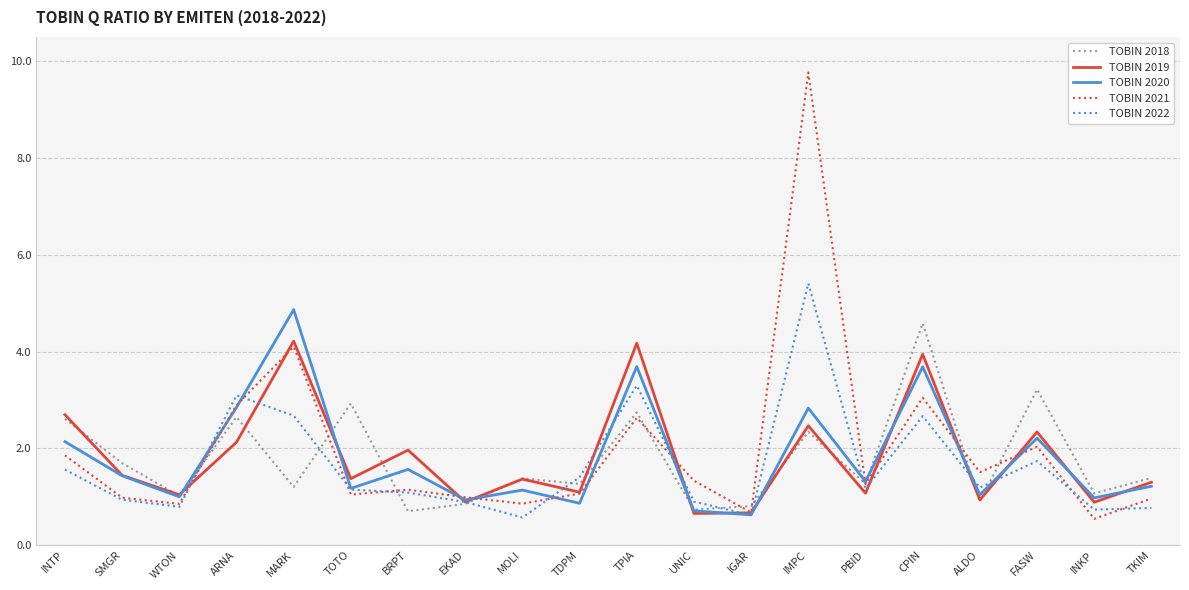

Which series ends up on top after the final intersection of TOBIN 2021 and TOBIN 2019?

TOBIN 2019